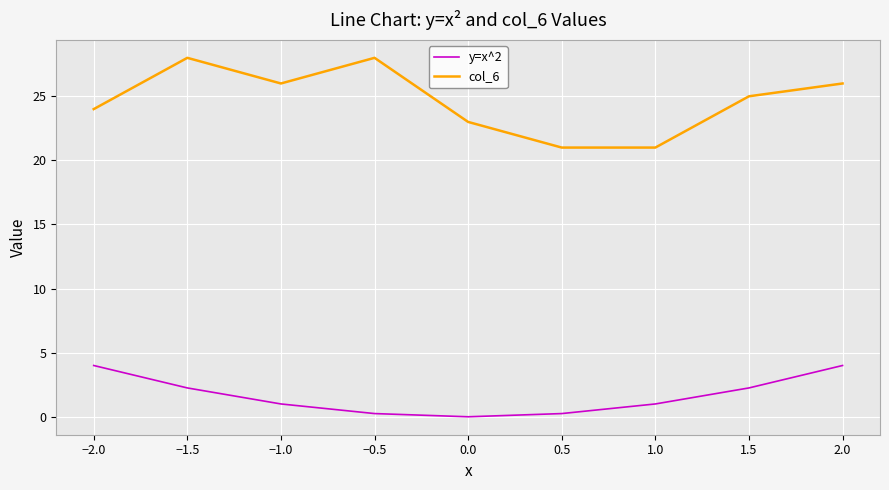

Is the value of y=x^2 at 0.0 greater than the value of col_6 at −1.5?

No